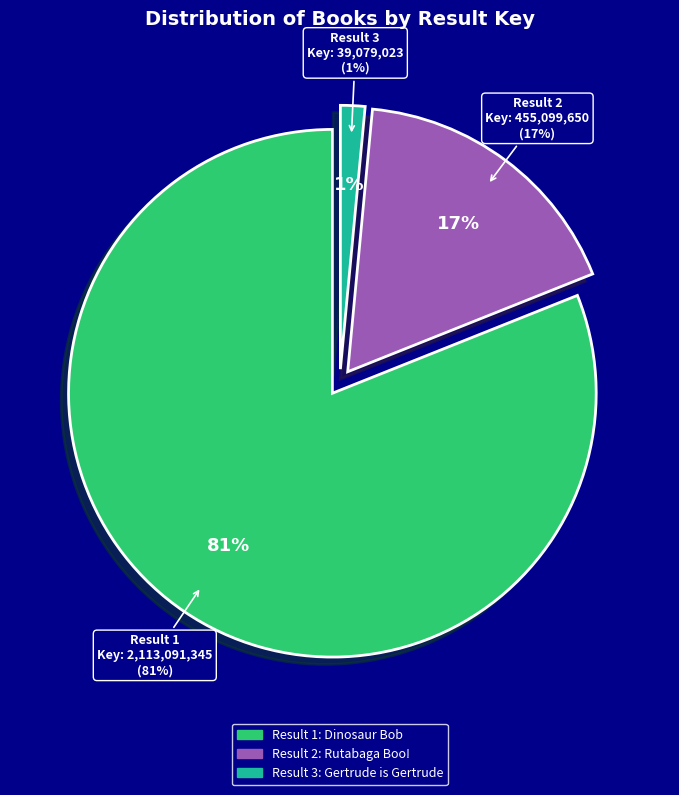

What percentage is the 3 slice, to the nearest percent?

1%